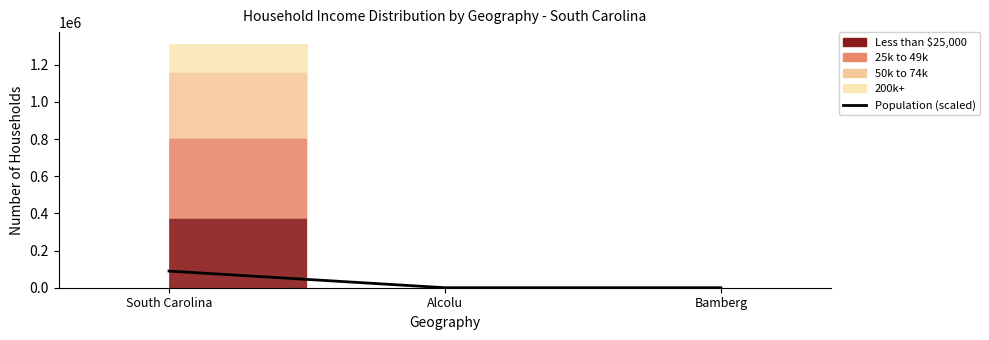

List the labels in order of value, smallest first.

Alcolu, Bamberg, South Carolina